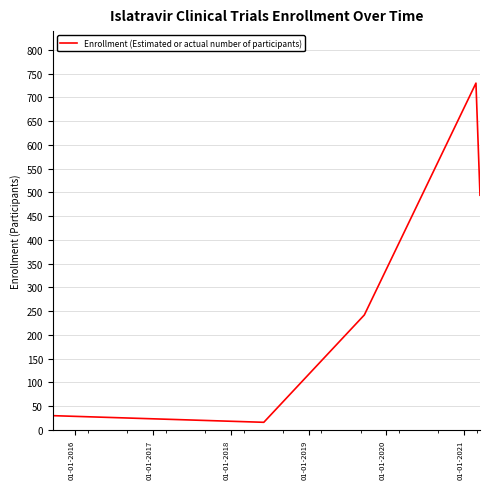

What is the greatest value displayed?

730